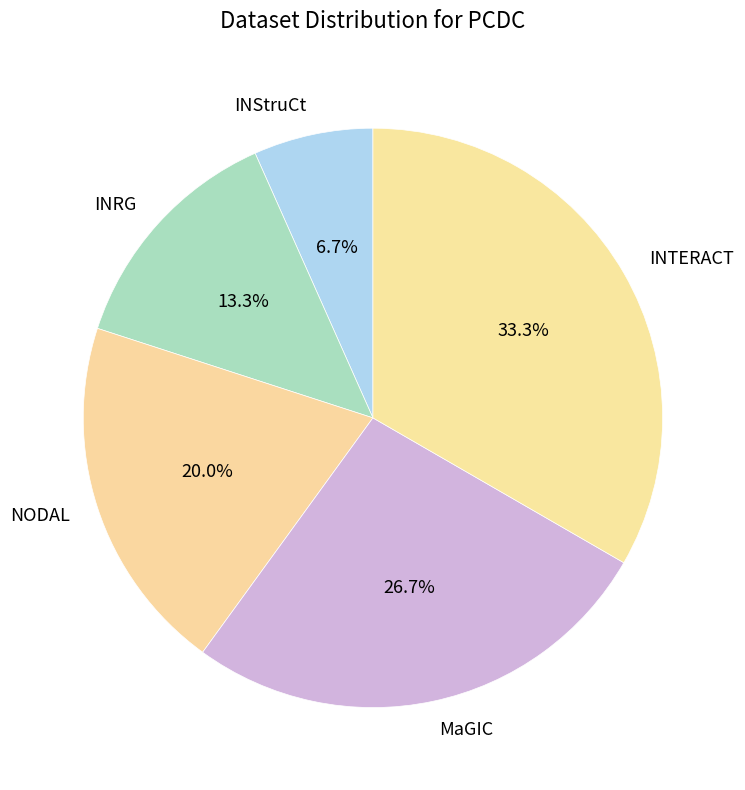

Rank the categories by value from highest to lowest.

INTERACT, MaGIC, NODAL, INRG, INStruCt